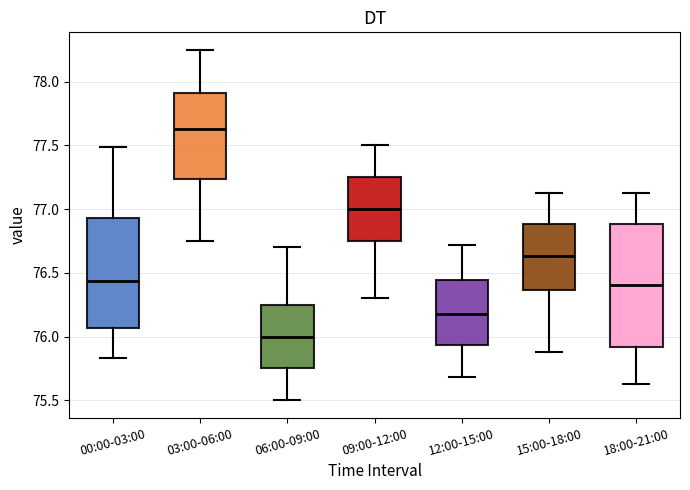

Where does the lower whisker of the box for 03:00-06:00 end on the y-axis? The values are not printed on the chart, so give them approximately, as read against the axis.

76.75